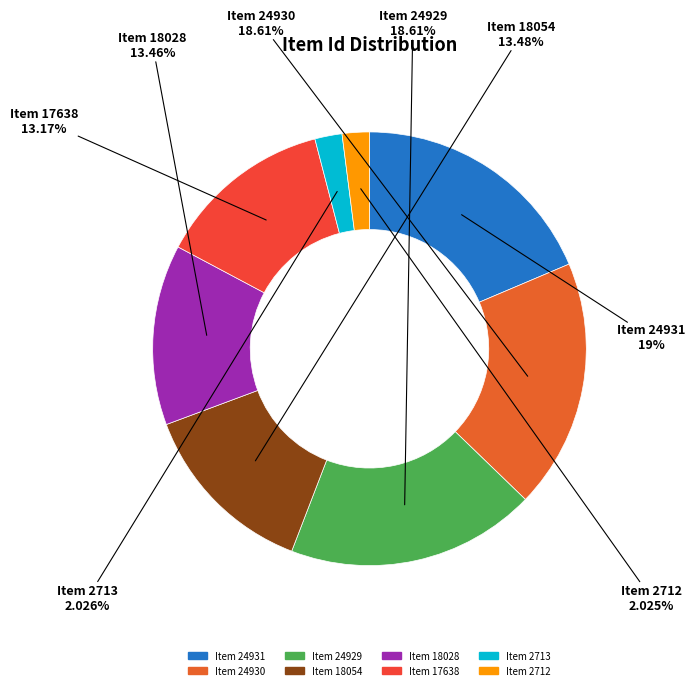

Count the number of slices in the pie.

8